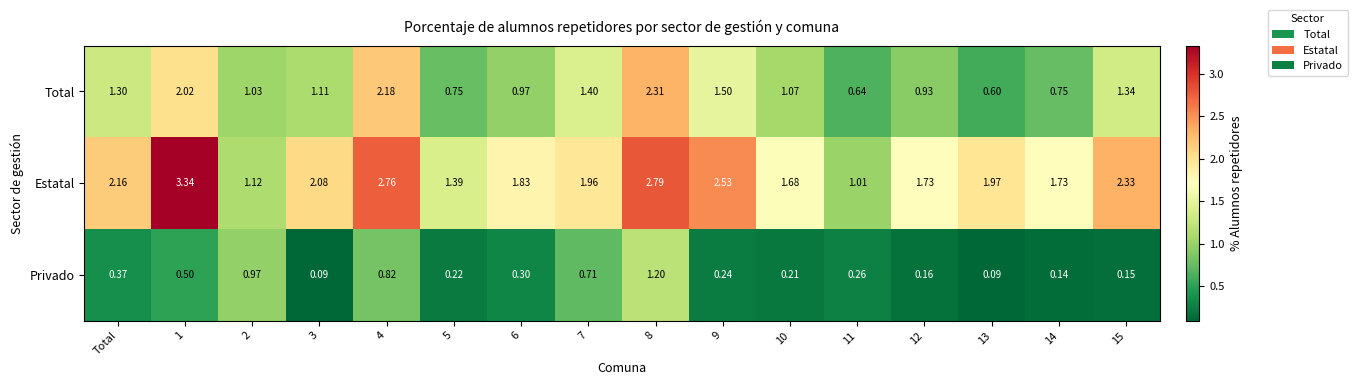

List the series in order of their peak value, lowest first.

Privado, Total, Estatal